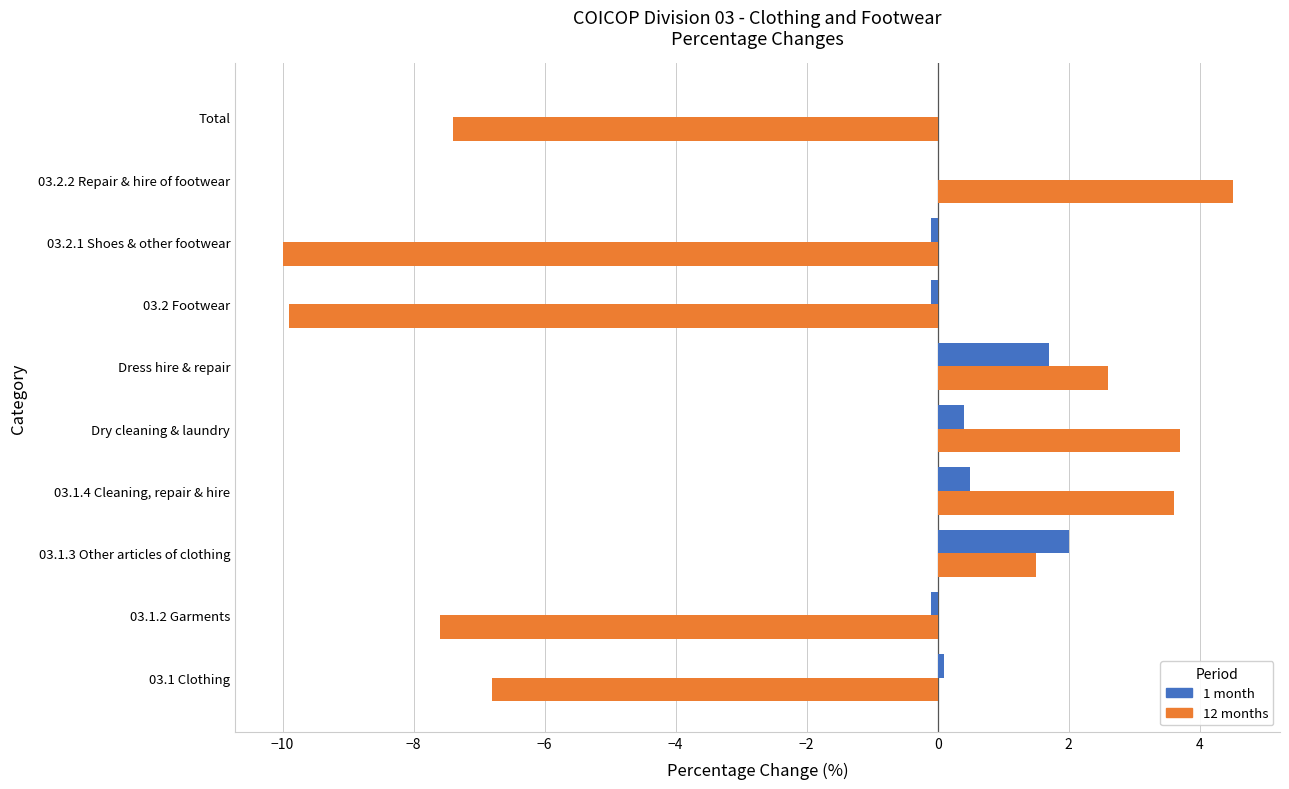

What is the sum of all 12 months values?

-25.8